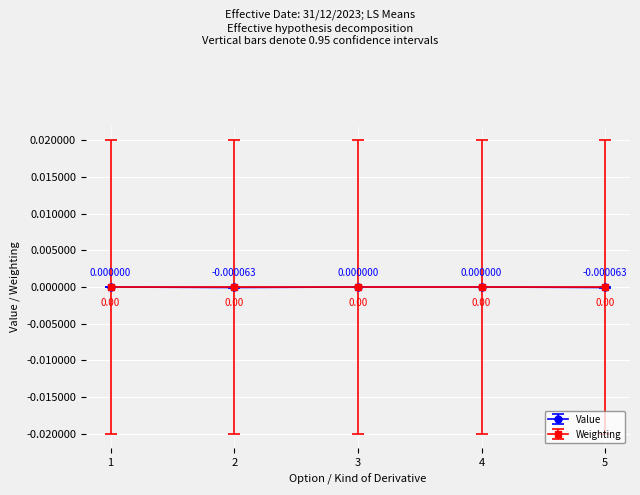

At which category does Value reach its first local valley?

2